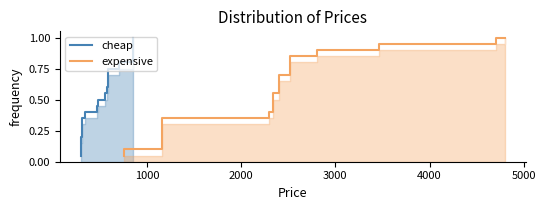

What is the value of the cheap point at the 18th from the left?

0.9